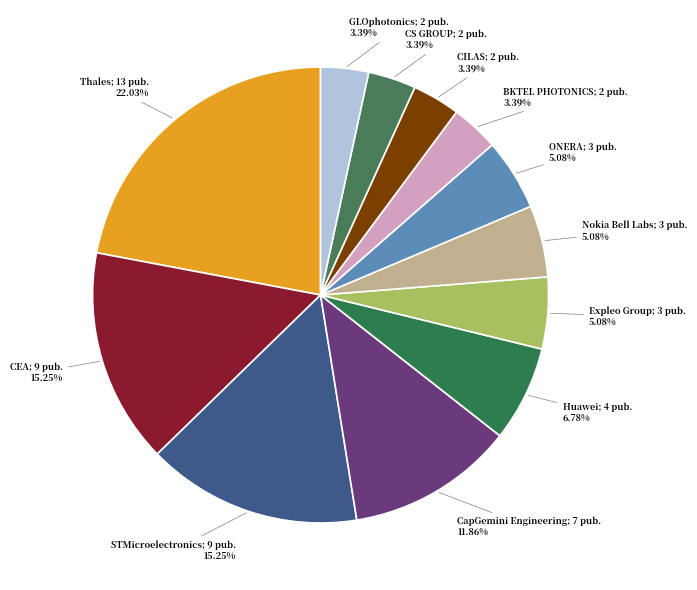

Rank the categories by value from lowest to highest.

BKTEL PHOTONICS, CILAS, CS GROUP, GLOphotonics, Expleo Group, Nokia Bell Labs, ONERA, Huawei, CapGemini Engineering, CEA, STMicroelectronics, Thales